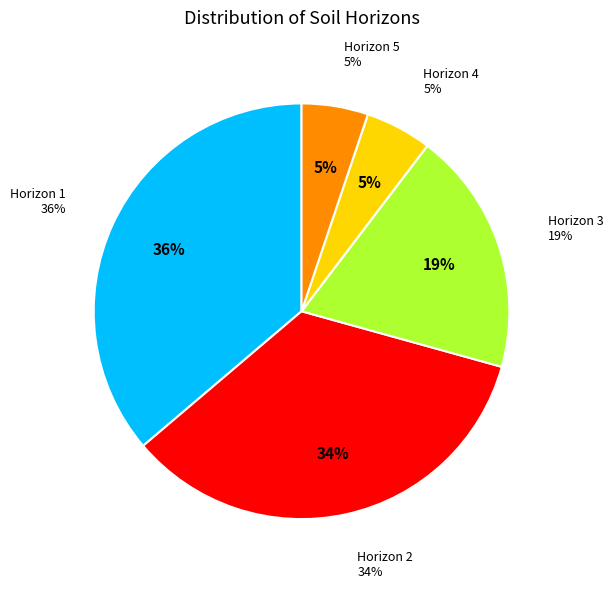

Count the number of slices in the pie.

5